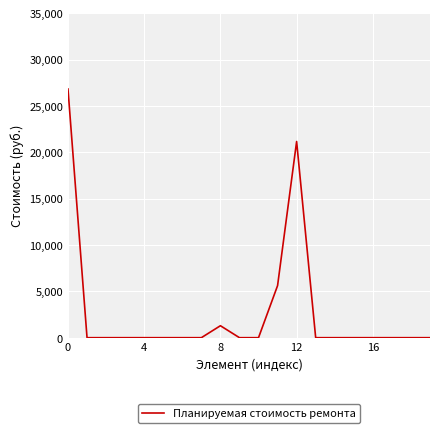

How many lines are shown in the chart?

1